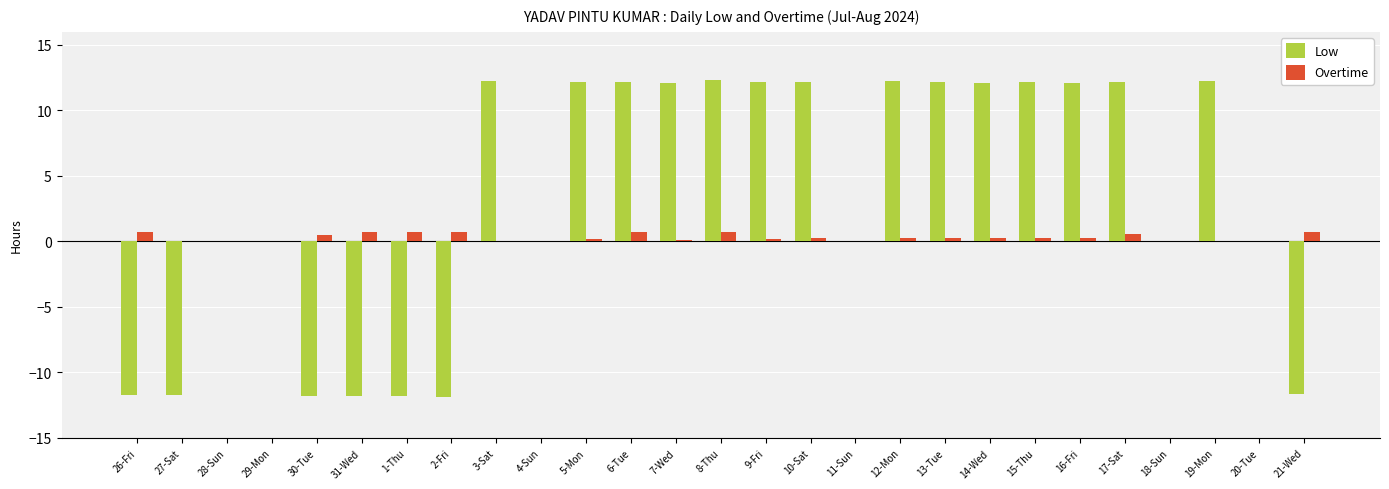

The value of Low at 7-Wed is 12.1. True or false?

True